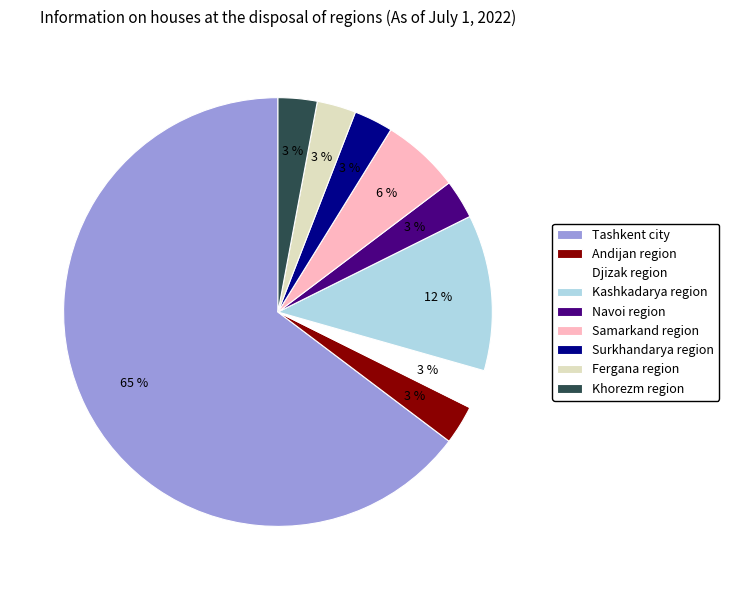

Does Tashkent city account for over 50% of the chart?

Yes